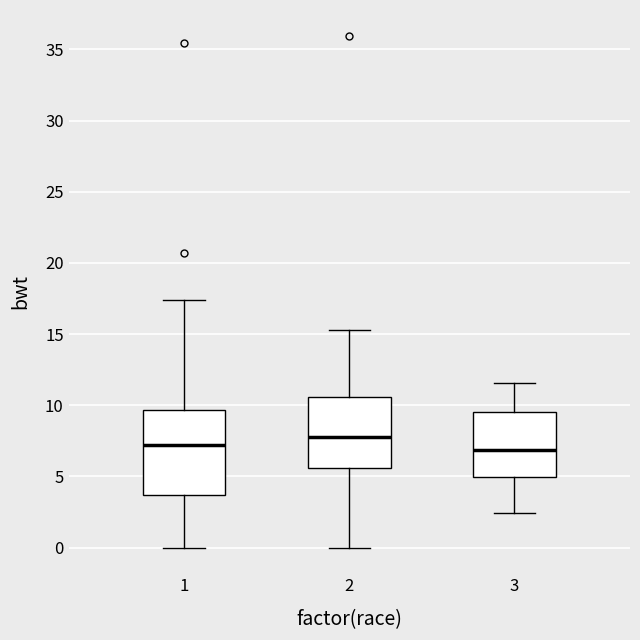

Reading left to right, transcribe this box plot: for each box, give where its median line is, the range the box spans, and where its two whiskers end, as read against the y-axis. The values are not printed on the chart, so give them approximately, as read against the axis.

1: median 7.0, box 3.5 to 9.5, whiskers 0.0 to 17.5
2: median 8.0, box 5.5 to 10.5, whiskers 0.0 to 15.5
3: median 7.0, box 5.0 to 9.5, whiskers 2.5 to 11.5